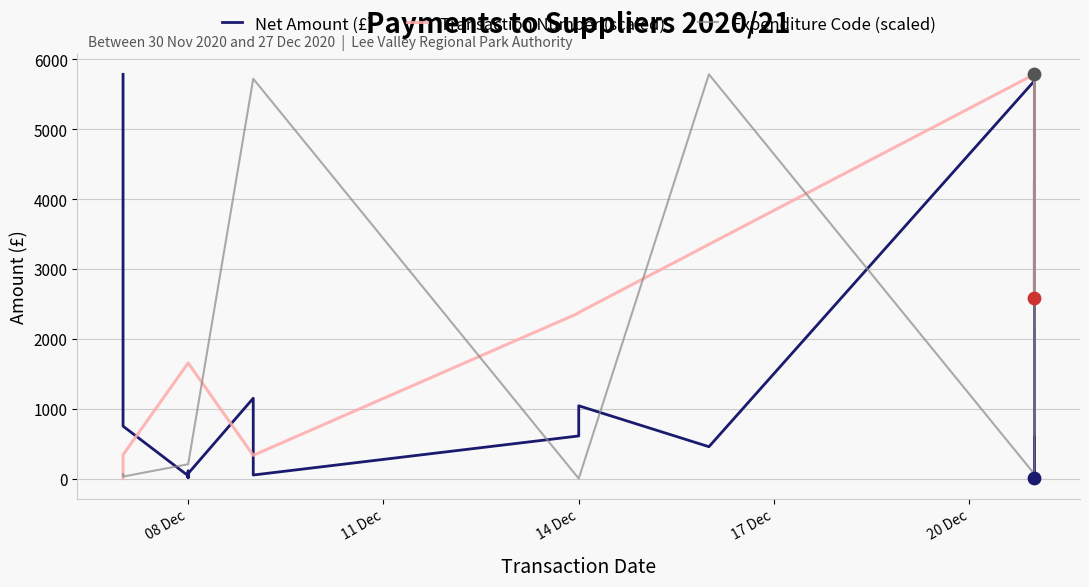

Which series reaches the maximum Y coordinate?

Net Amount (£)